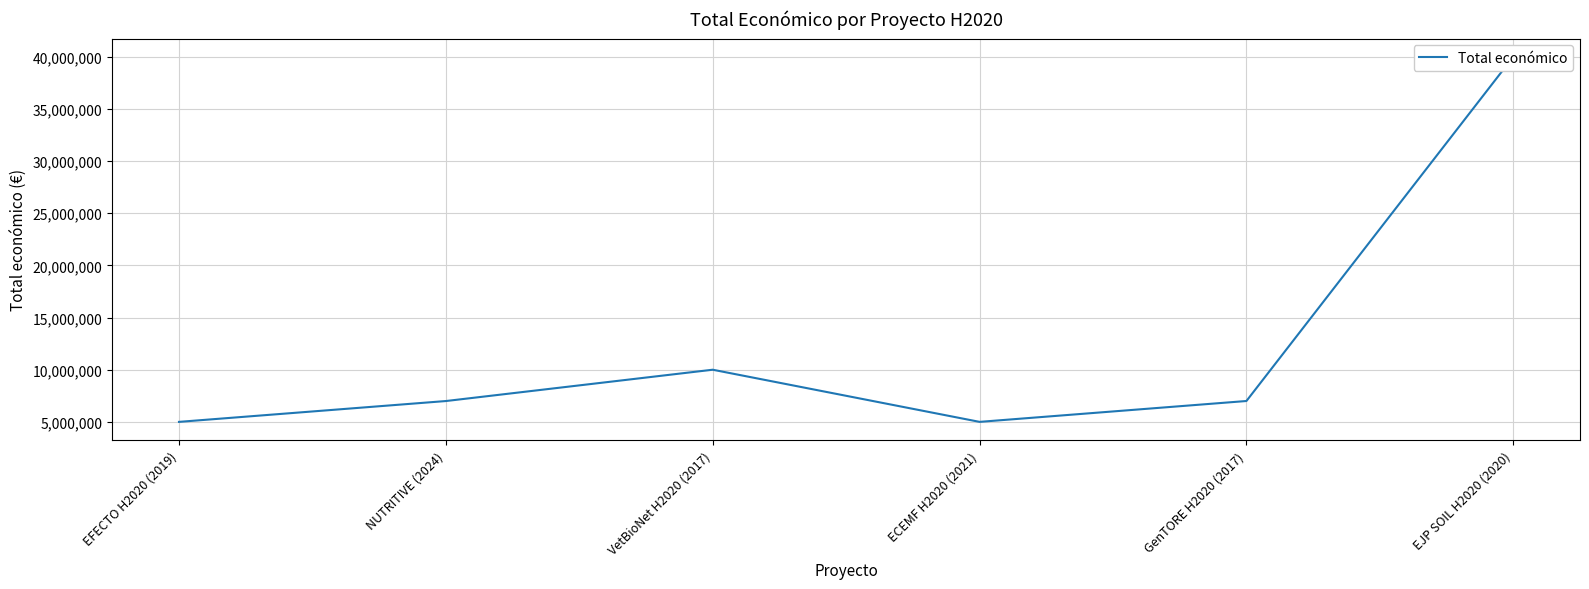

How many points are higher than both their immediate neighbors (excluding endpoints)?

1